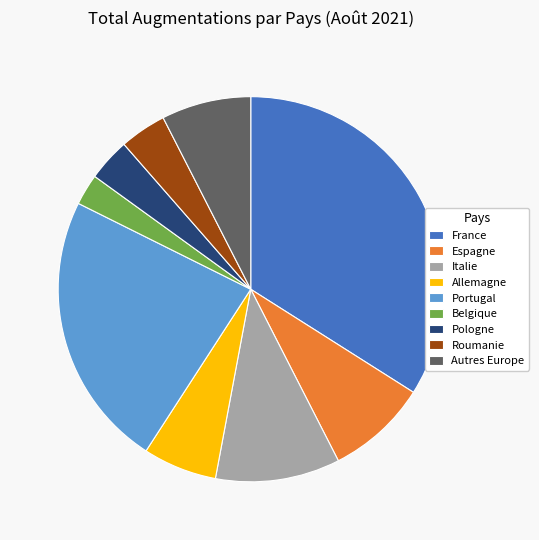

Approximately how many times larger is the value at Portugal compared to Allemagne?

3.7